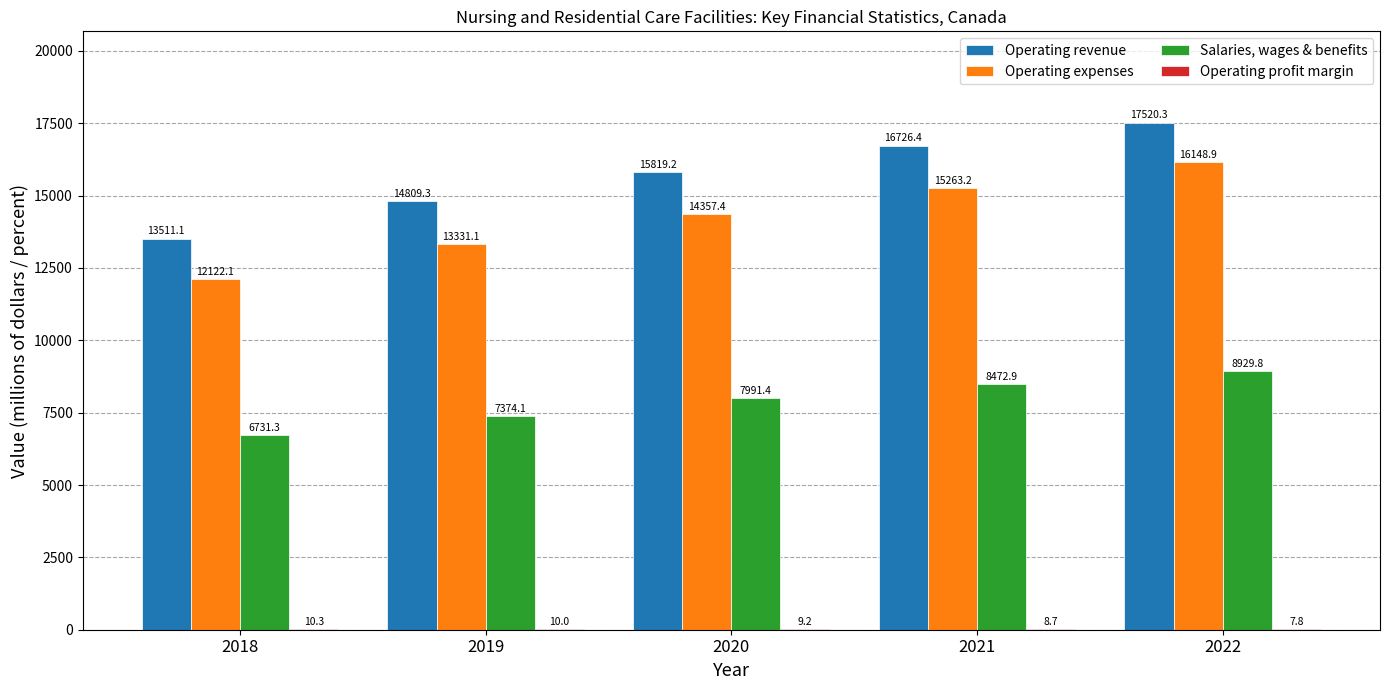

Between 2019 and 2022, which series saw the biggest shift?

Operating expenses